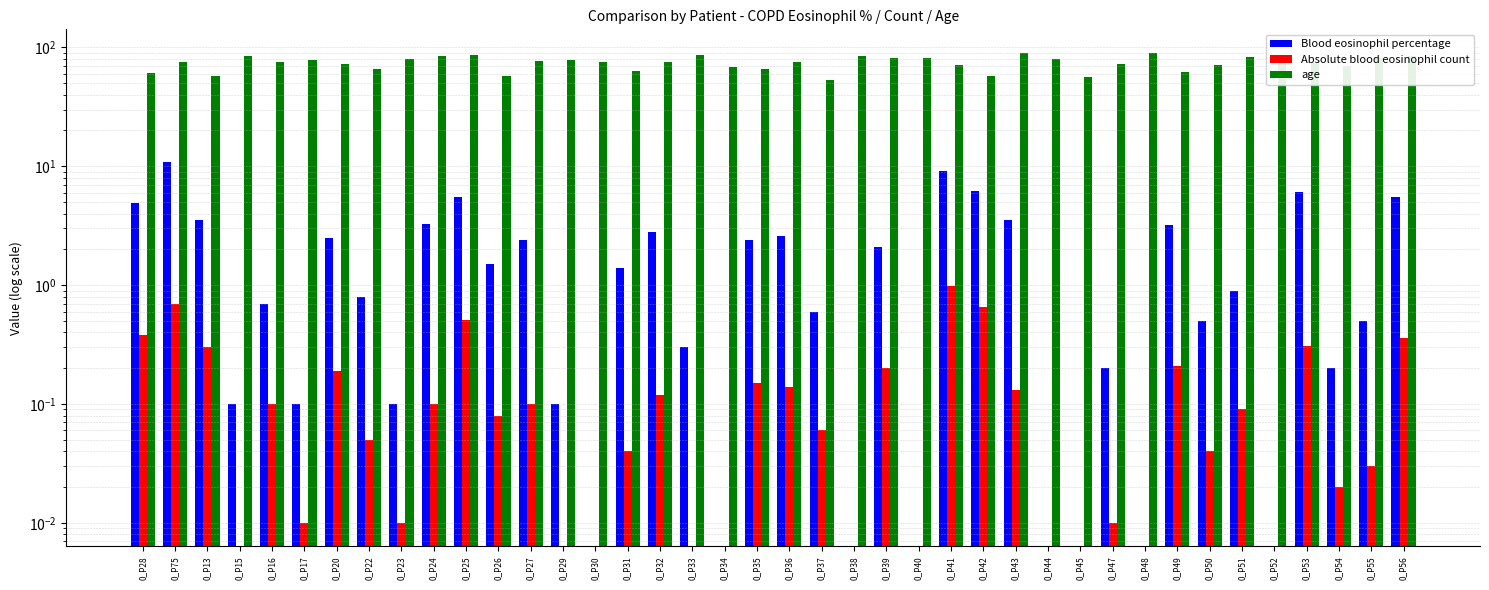

Reading left to right, transcribe all the data shown in this chart.

Blood eosinophil percentage: 0_P28=4.9	0_P75=10.8	0_P13=3.5	0_P15=0.1	0_P16=0.7	0_P17=0.1	0_P20=2.5	0_P22=0.8	0_P23=0.1	0_P24=3.3	0_P25=5.5	0_P26=1.5	0_P27=2.4	0_P29=0.1	0_P30=0.0	0_P31=1.4	0_P32=2.8	0_P33=0.3	0_P34=0.0	0_P35=2.4	0_P36=2.6	0_P37=0.6	0_P38=0.0	0_P39=2.1	0_P40=0.0	0_P41=9.2	0_P42=6.2	0_P43=3.5	0_P44=0.0	0_P45=0.0	0_P47=0.2	0_P48=0.0	0_P49=3.2	0_P50=0.5	0_P51=0.9	0_P52=0.0	0_P53=6.1	0_P54=0.2	0_P55=0.5	0_P56=5.5
Absolute blood eosinophil count: 0_P28=0.4	0_P75=0.7	0_P13=0.3	0_P15=0.0	0_P16=0.1	0_P17=0.0	0_P20=0.2	0_P22=0.1	0_P23=0.0	0_P24=0.1	0_P25=0.5	0_P26=0.1	0_P27=0.1	0_P29=0.0	0_P30=0.0	0_P31=0.0	0_P32=0.1	0_P33=0.0	0_P34=0.0	0_P35=0.1	0_P36=0.1	0_P37=0.1	0_P38=0.0	0_P39=0.2	0_P40=0.0	0_P41=1.0	0_P42=0.7	0_P43=0.1	0_P44=0.0	0_P45=0.0	0_P47=0.0	0_P48=0.0	0_P49=0.2	0_P50=0.0	0_P51=0.1	0_P52=0.0	0_P53=0.3	0_P54=0.0	0_P55=0.0	0_P56=0.4
age: 0_P28=61.0	0_P75=75.0	0_P13=57.0	0_P15=85.0	0_P16=75.0	0_P17=78.0	0_P20=73.0	0_P22=66.0	0_P23=80.0	0_P24=85.0	0_P25=86.0	0_P26=58.0	0_P27=77.0	0_P29=78.0	0_P30=75.0	0_P31=63.0	0_P32=76.0	0_P33=86.0	0_P34=69.0	0_P35=66.0	0_P36=75.0	0_P37=53.0	0_P38=84.0	0_P39=82.0	0_P40=81.0	0_P41=71.0	0_P42=57.0	0_P43=90.0	0_P44=80.0	0_P45=56.0	0_P47=73.0	0_P48=90.0	0_P49=62.0	0_P50=71.0	0_P51=83.0	0_P52=82.0	0_P53=74.0	0_P54=70.0	0_P55=82.0	0_P56=84.0